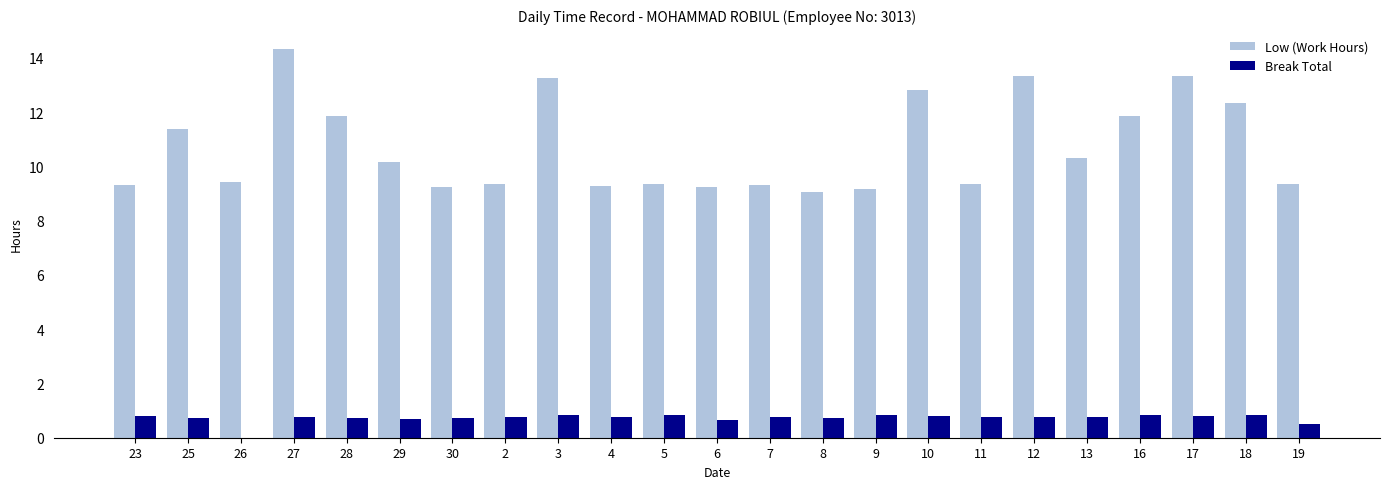

How many Break Total values are between 0 and 1?

23